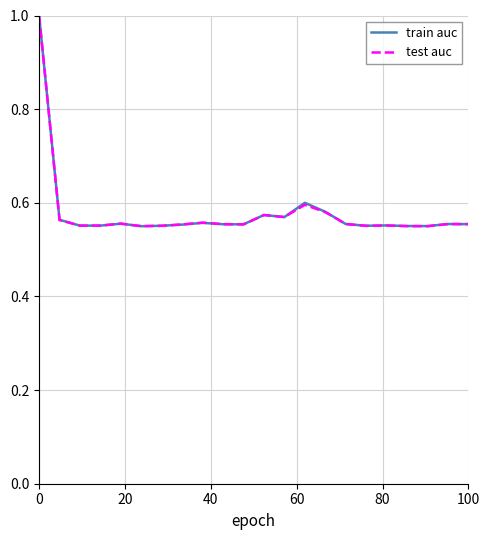

What is the highest value of the train auc series?

1.0